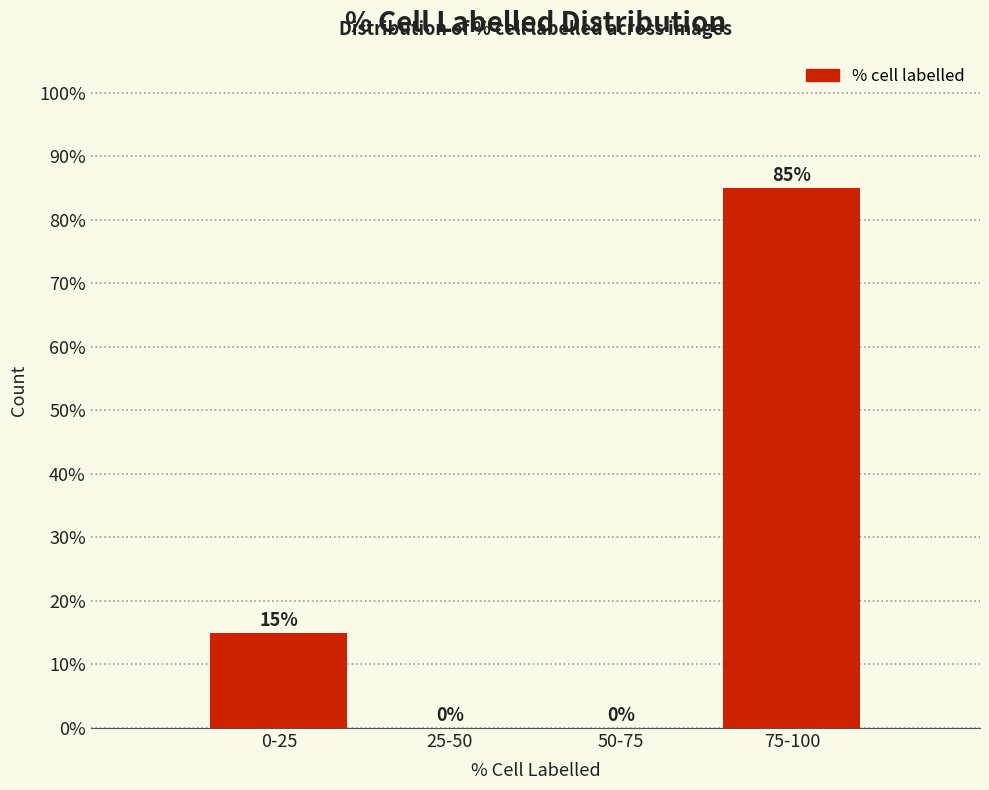

Reading right to left, extract all data points from this chart.

75-100=85	50-75=0	25-50=0	0-25=15